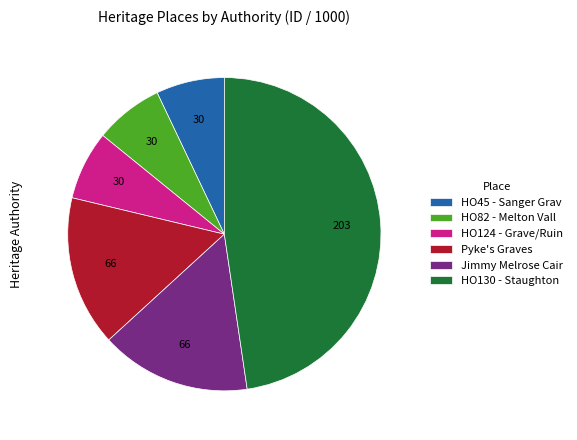

True or false: HO45 - Sanger Grav accounts for 7% of the total.

True